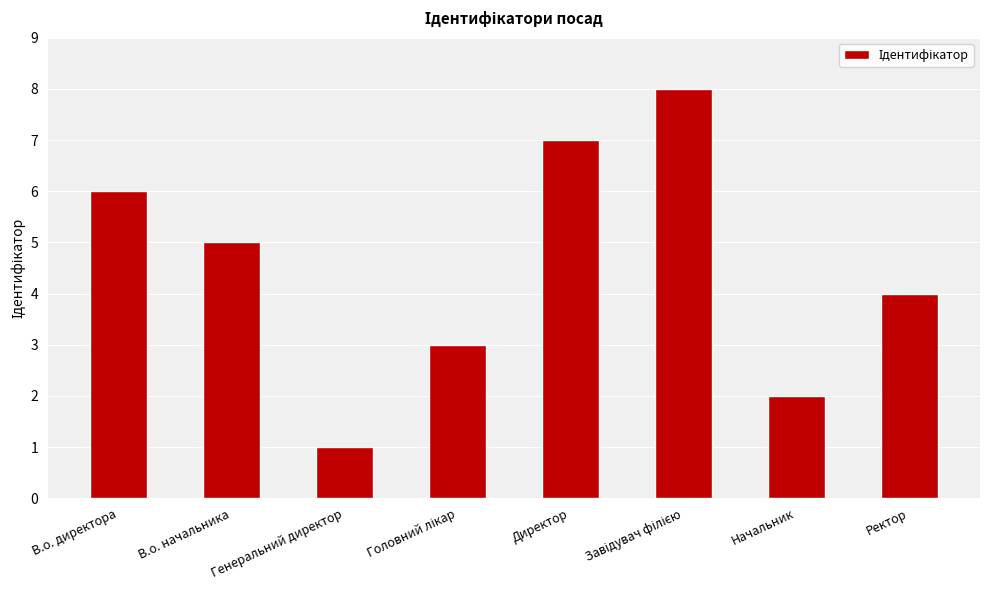

Which has a higher value, В.о. директора or Ректор?

В.о. директора